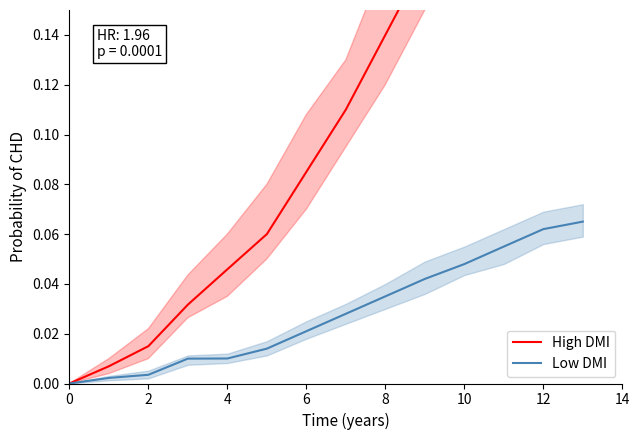

Rank the series by their average value, from lowest to highest.

Low DMI, High DMI